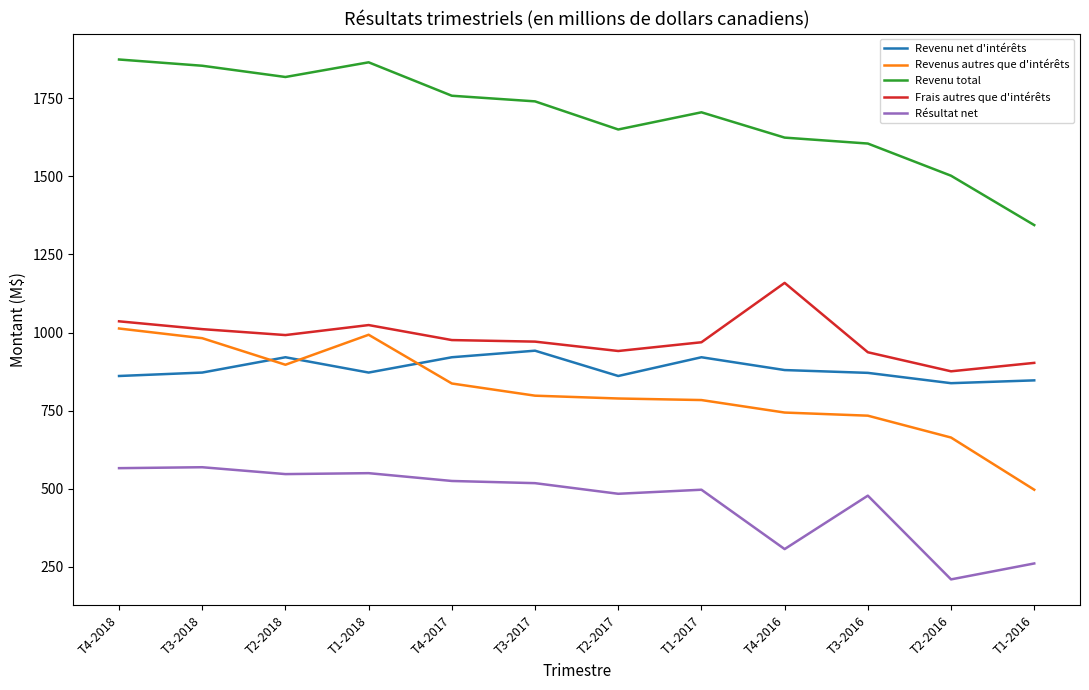

Is it true that Revenu total equals 1865 at T1-2018?

True